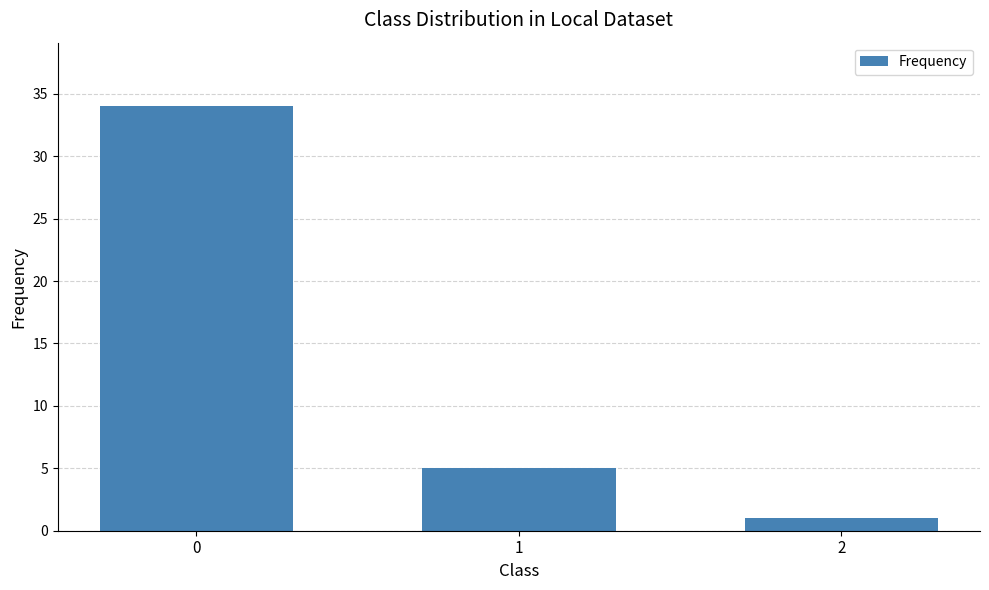

What is the smallest value displayed?

1